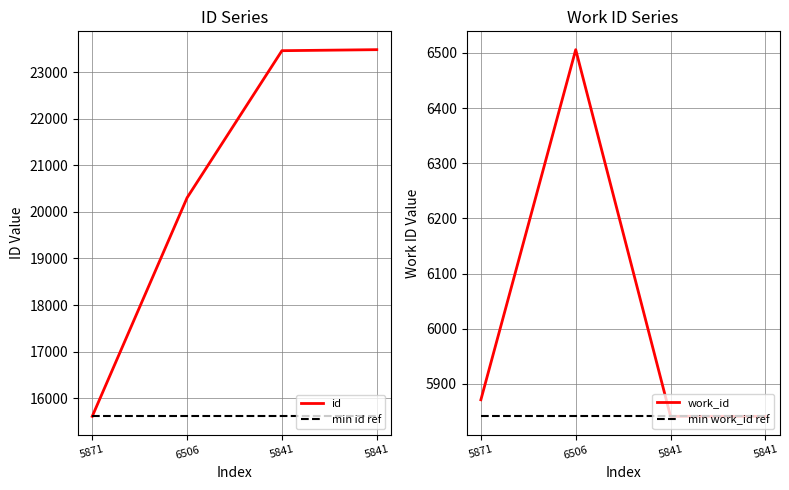

What is the sum of all min work_id ref values?

23364